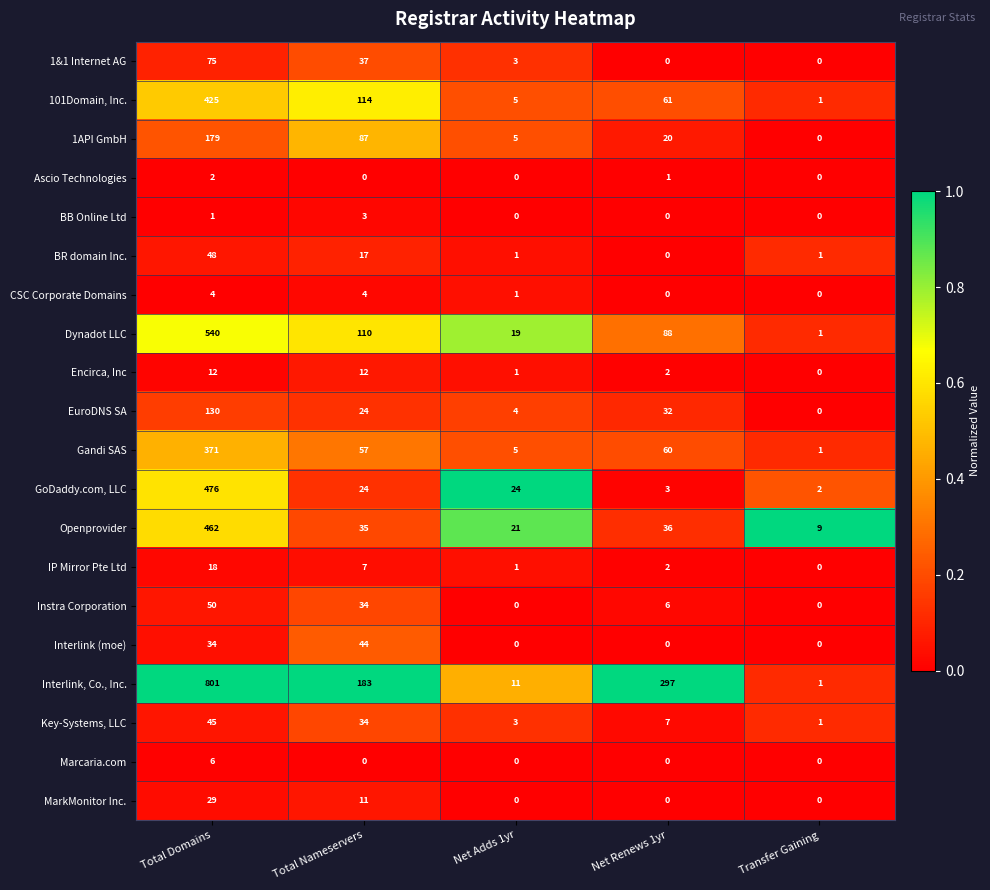

What is the average value of the Gandi SAS series?

99